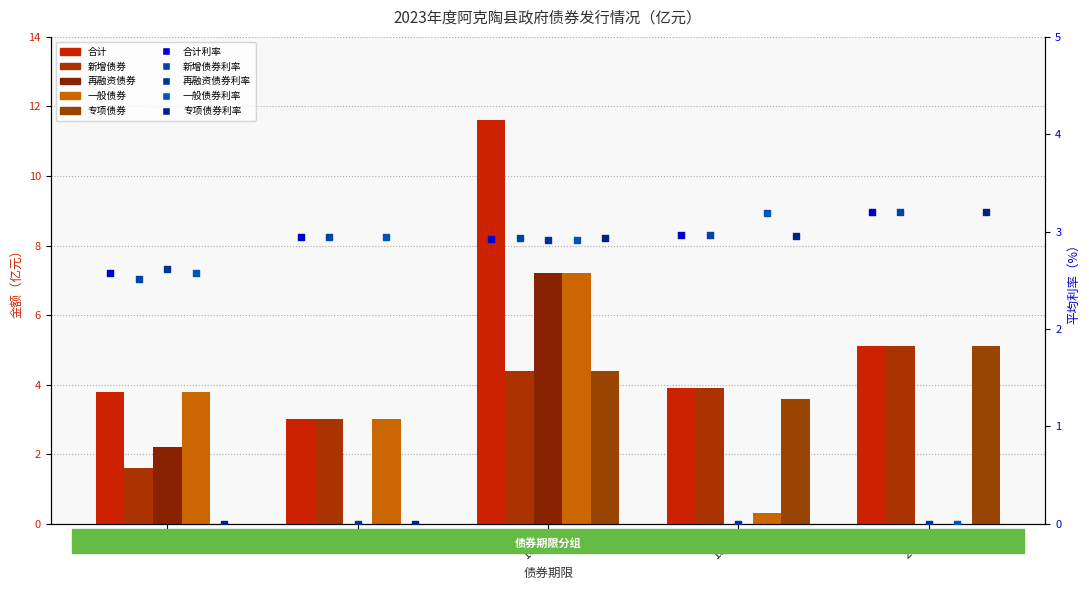

At which category is the sum across all series the highest?

10年